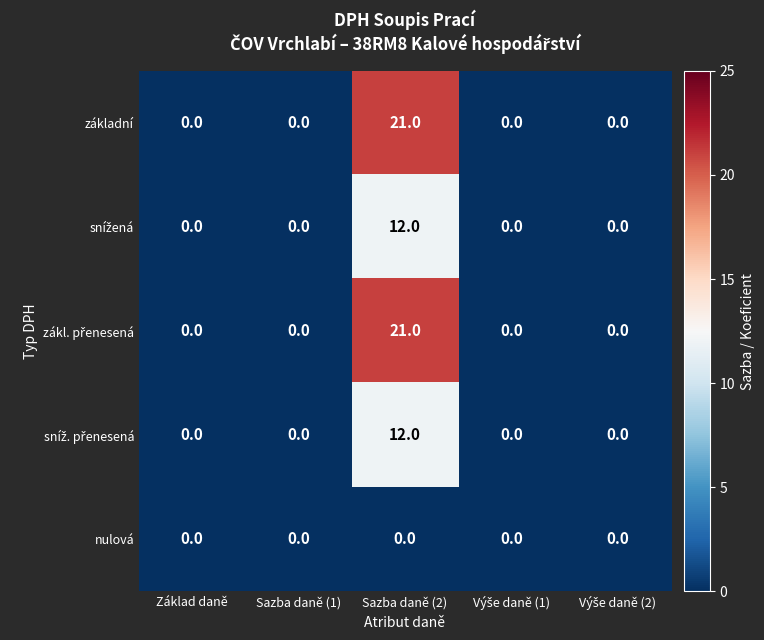

At which category is the sum across all series the highest?

Sazba daně (2)